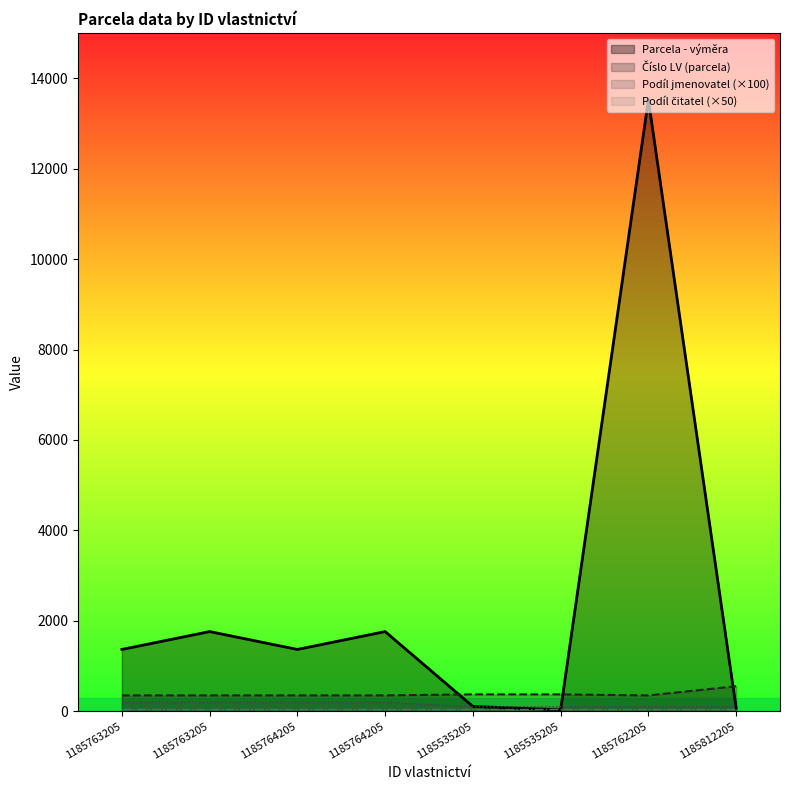

What is the sum of all Číslo LV (parcela) values?

3053